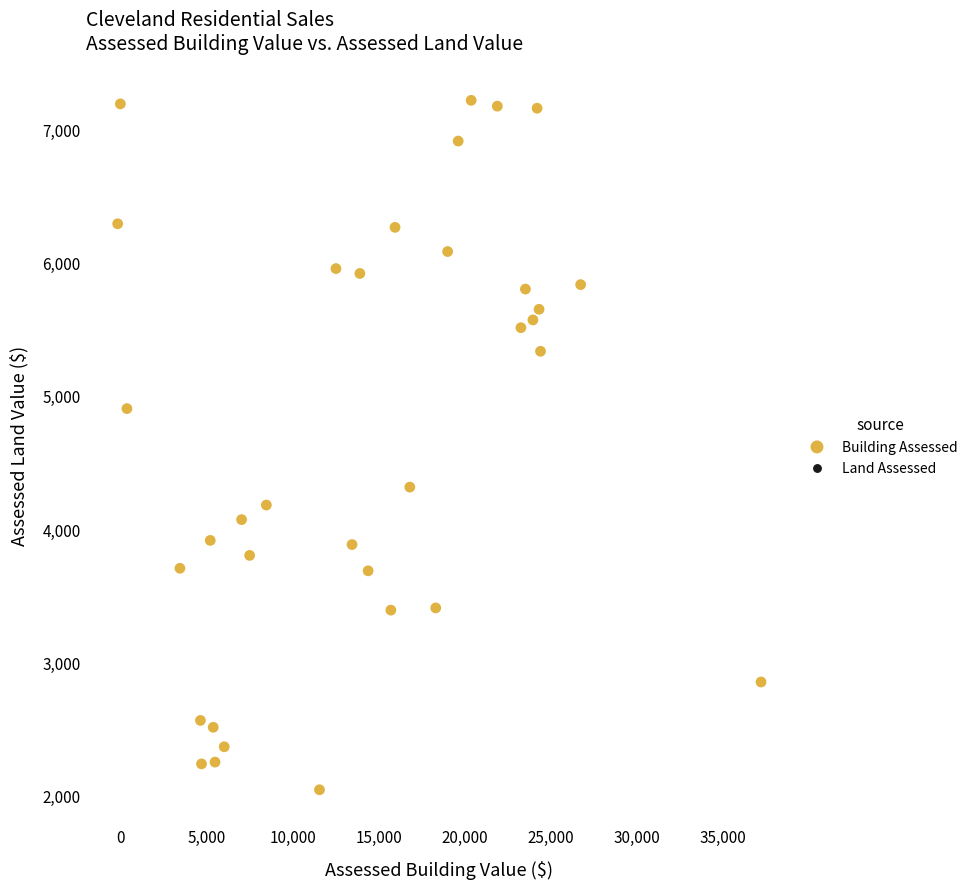

What is the range of X values (max minus min)?

37392.4